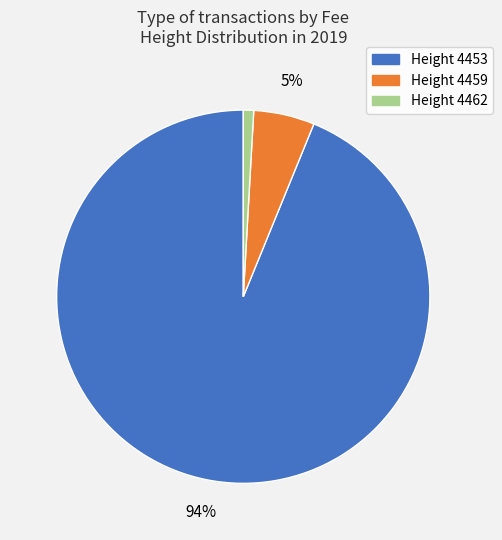

Combined, do Height 4453 and Height 4462 account for over 50%?

Yes